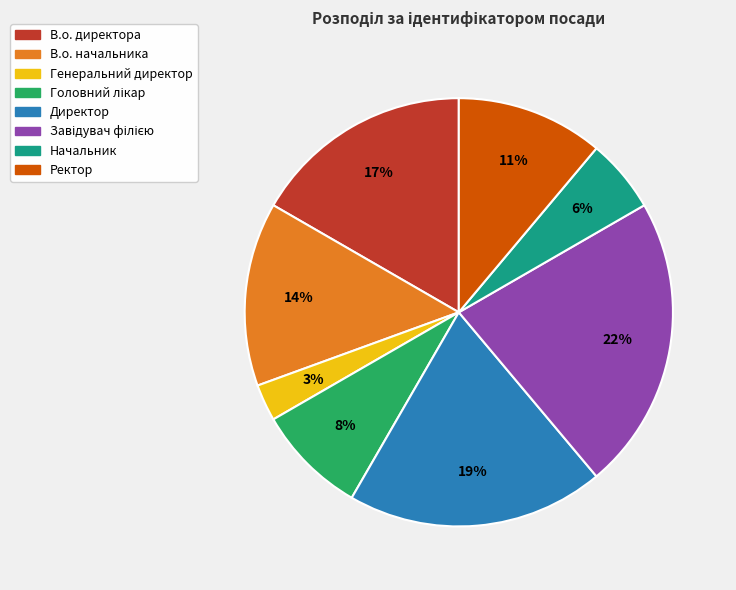

How many segments does this pie chart have?

8